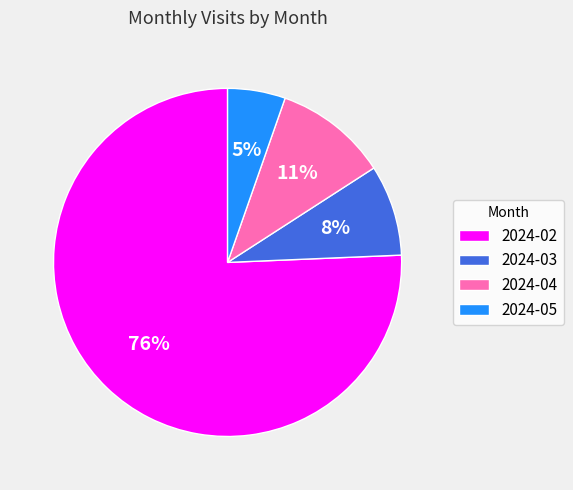

Count the number of slices in the pie.

4